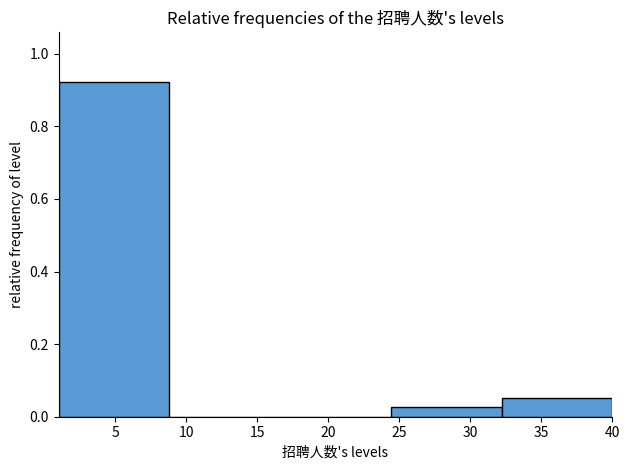

Reading left to right, list every bar in this chart as the range it spans on the x-axis followed by its height. Neither the bar edges nor the heights are printed on the chart, so give them approximately, as read against the axes.

1.0 to 8.8: 0.92
8.8 to 16.6: 0
16.6 to 24.4: 0
24.4 to 32.2: 0.02
32.2 to 40.0: 0.06